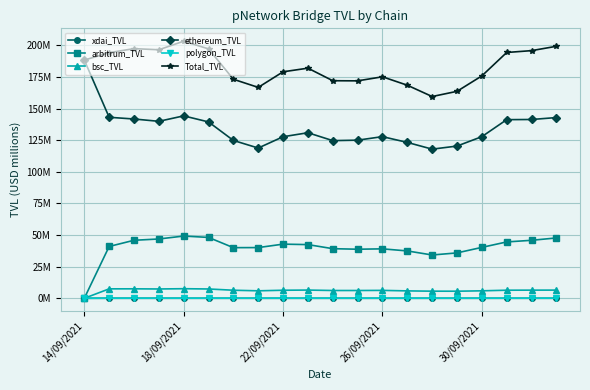

What are all the series names shown in the legend?

xdai_TVL, arbitrum_TVL, bsc_TVL, ethereum_TVL, polygon_TVL, Total_TVL